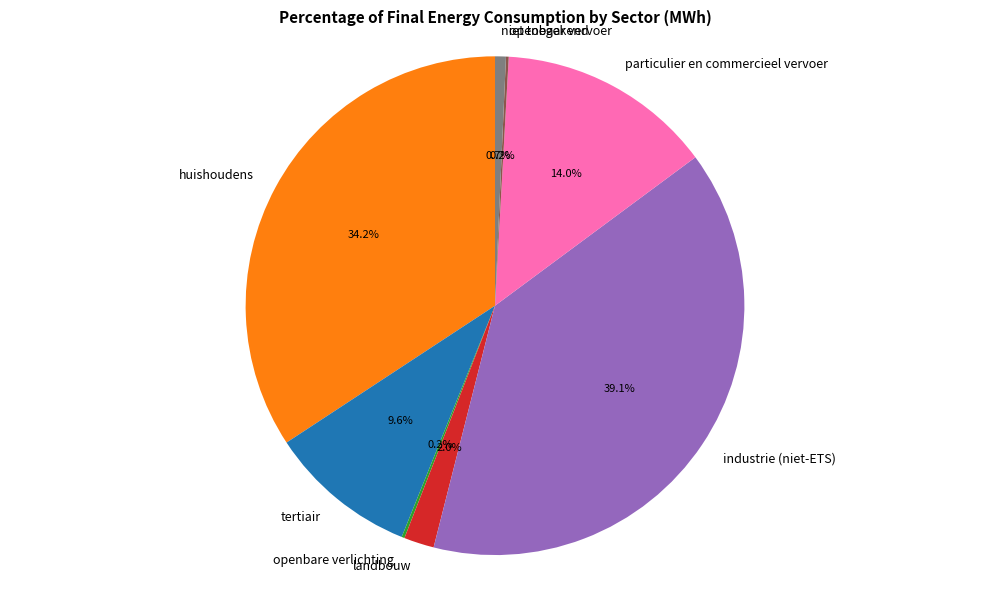

Which category has the biggest portion of the pie?

industrie (niet-ETS)